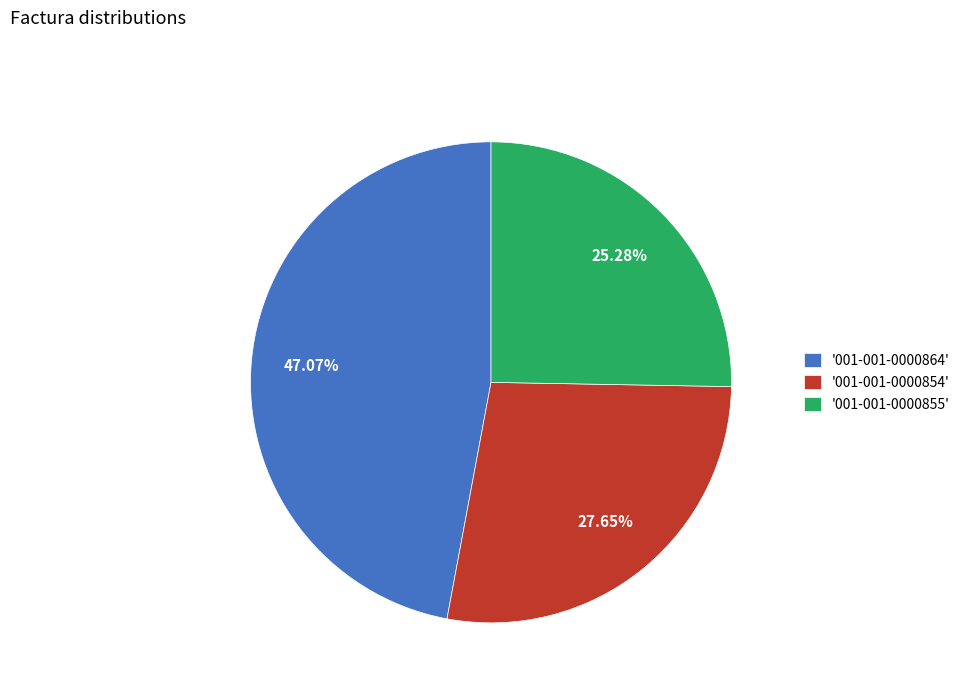

Do '001-001-0000864' and '001-001-0000854' together represent more than half of the pie?

Yes